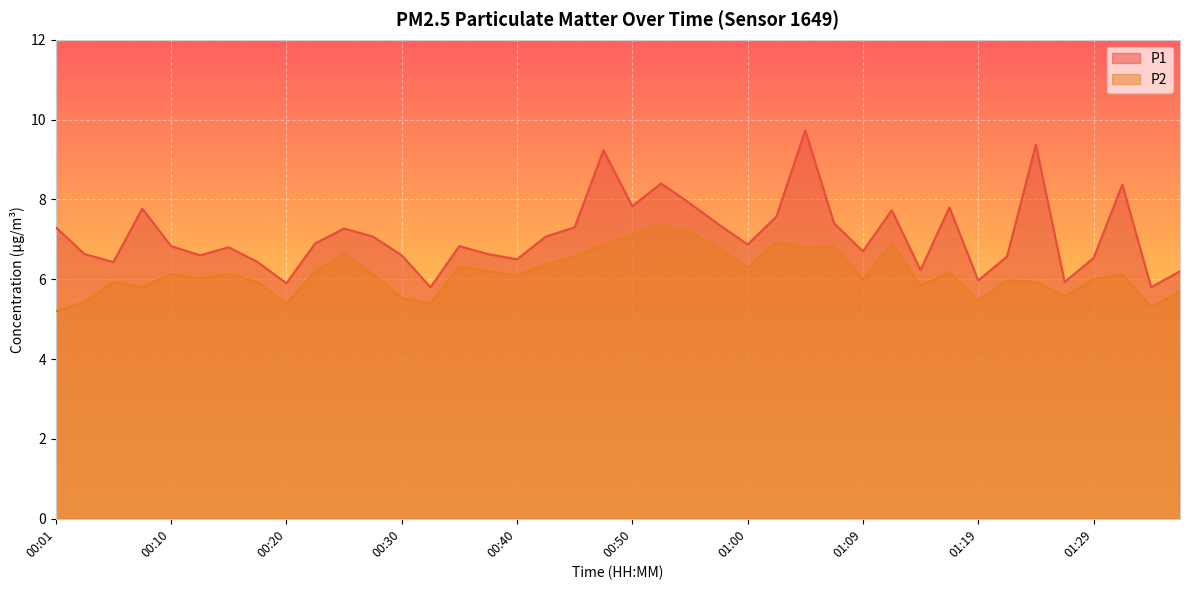

What are all the series names shown in the legend?

P1, P2